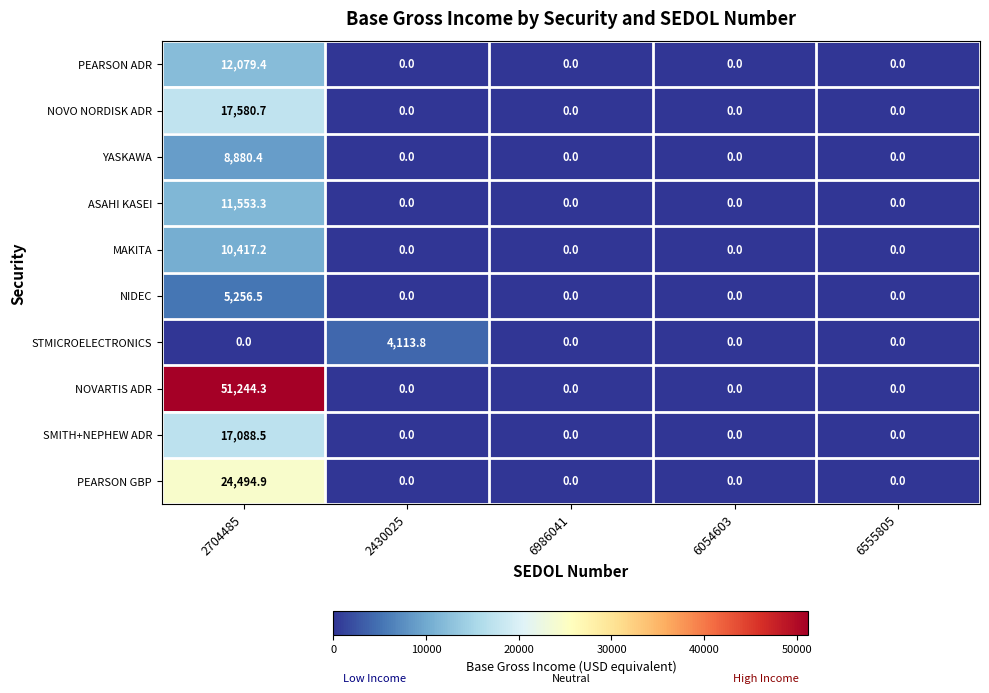

What is the spread (max minus min) of values at 2704485?

51244.3